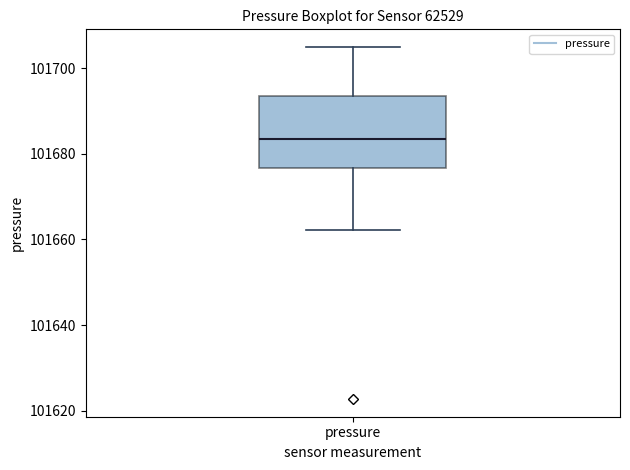

Transcribe this box plot: give where the median line is, the range the box spans, and where the two whiskers end, as read against the y-axis. The values are not printed on the chart, so give them approximately, as read against the axis.

median 101684, box 101676 to 101694, whiskers 101662 to 101704